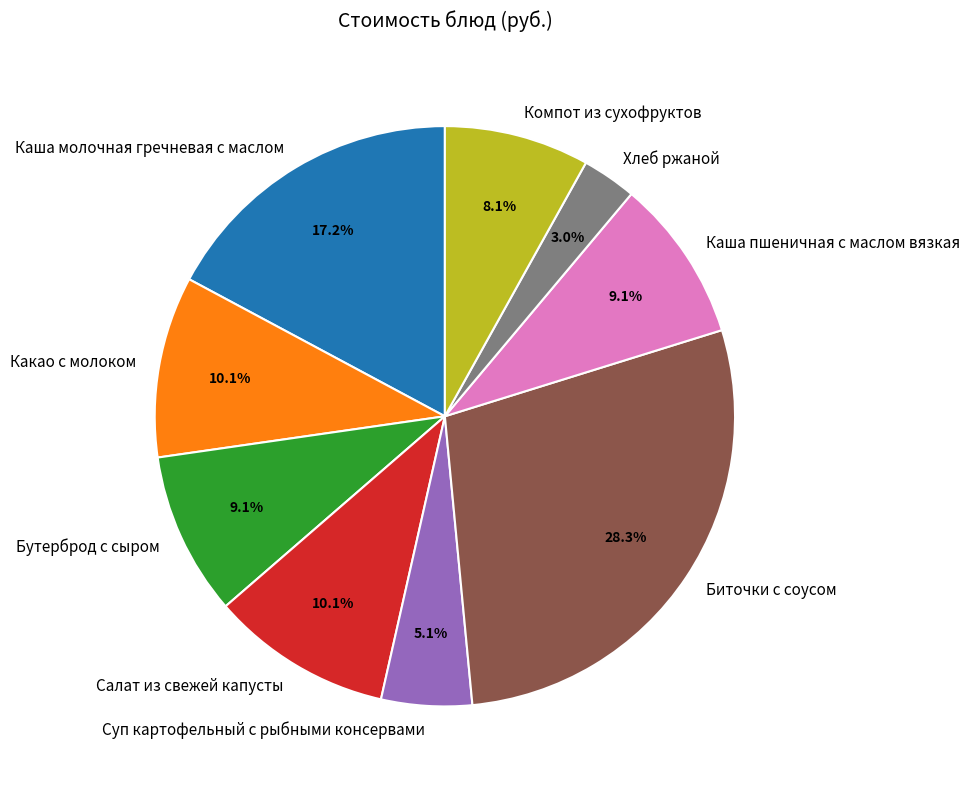

To the nearest percent, what is the difference between the largest and smallest slice percentages?

25%